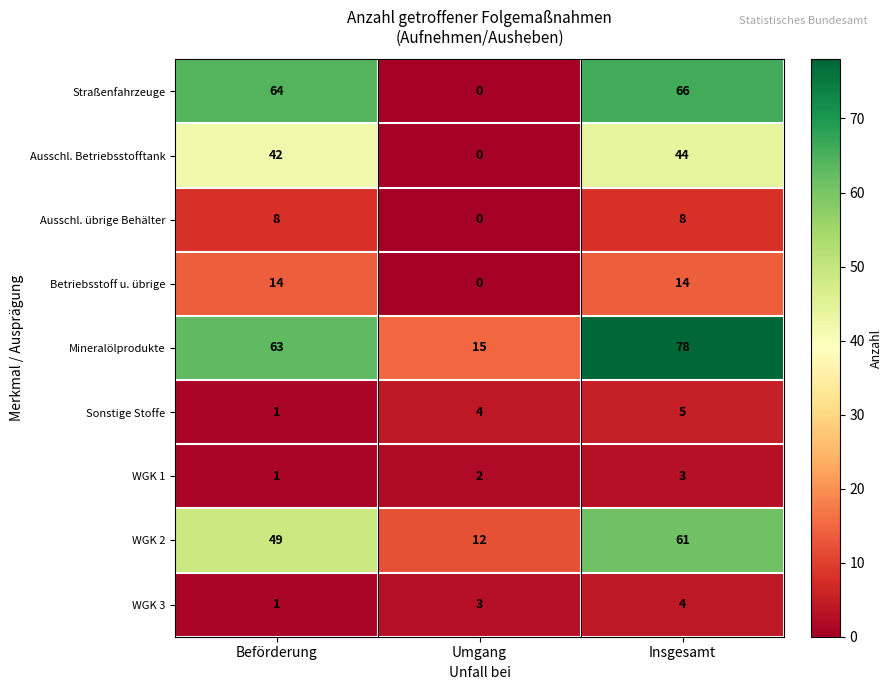

Reading left to right, extract all data points from this chart.

Straßenfahrzeuge: Beförderung=64	Umgang=0	Insgesamt=66
Ausschl. Betriebsstofftank: Beförderung=42	Umgang=0	Insgesamt=44
Ausschl. übrige Behälter: Beförderung=8	Umgang=0	Insgesamt=8
Betriebsstoff u. übrige: Beförderung=14	Umgang=0	Insgesamt=14
Mineralölprodukte: Beförderung=63	Umgang=15	Insgesamt=78
Sonstige Stoffe: Beförderung=1	Umgang=4	Insgesamt=5
WGK 1: Beförderung=1	Umgang=2	Insgesamt=3
WGK 2: Beförderung=49	Umgang=12	Insgesamt=61
WGK 3: Beförderung=1	Umgang=3	Insgesamt=4